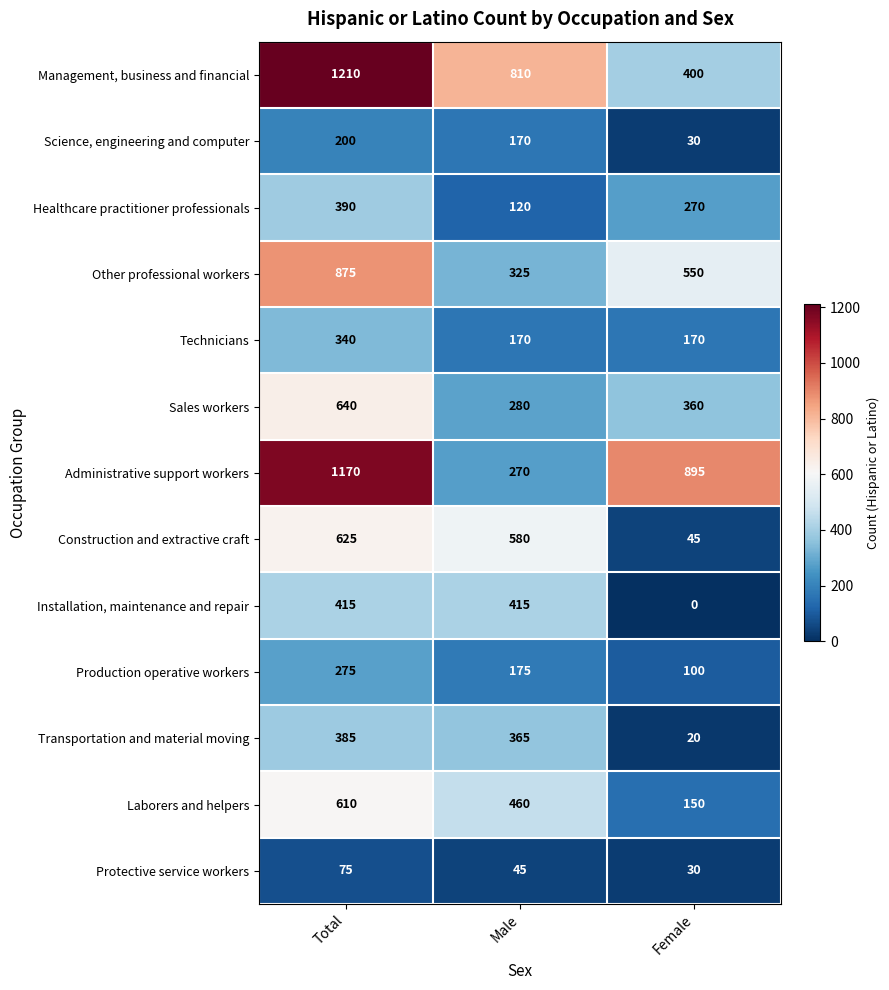

Where does the Transportation and material moving series first go above 365?

Total